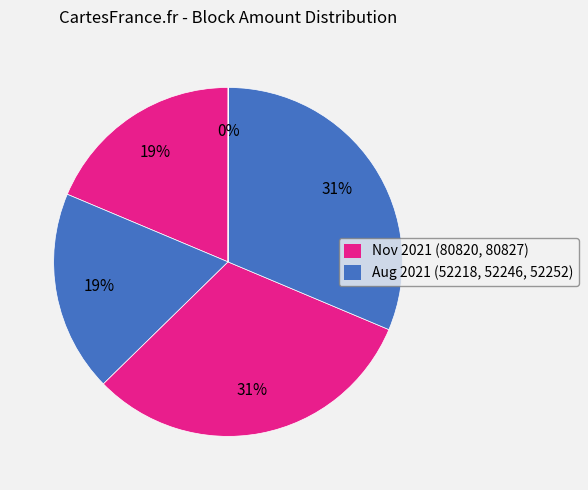

What is the largest slice in the pie chart?

52252